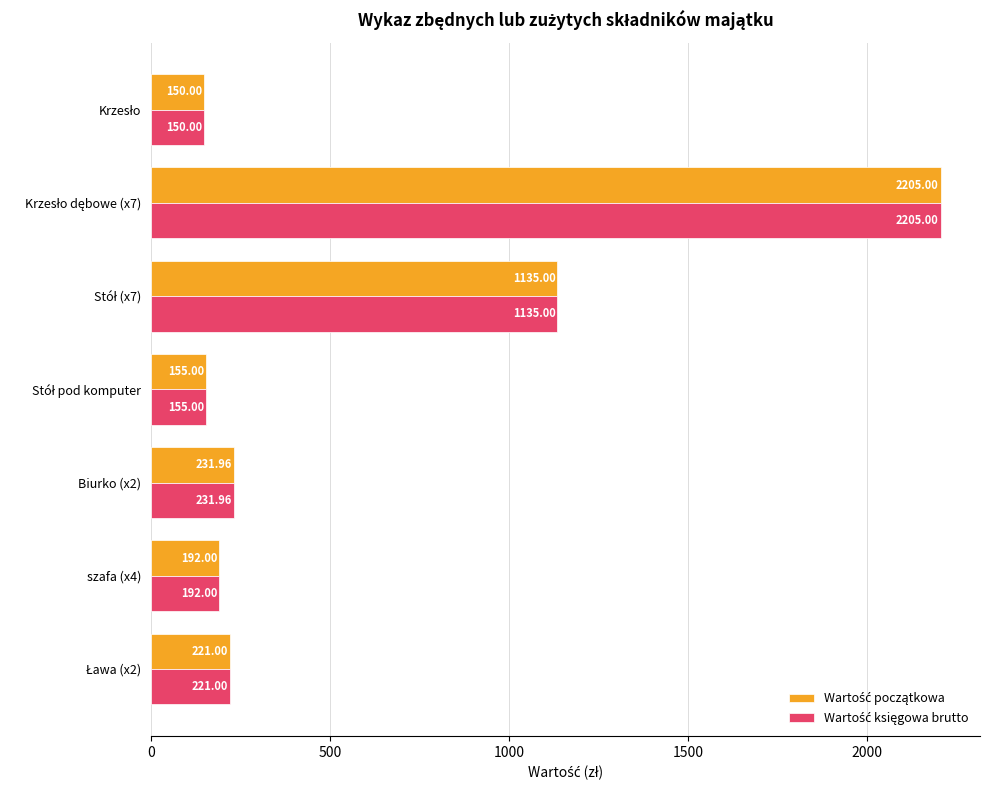

Count the number of categories in the chart.

7